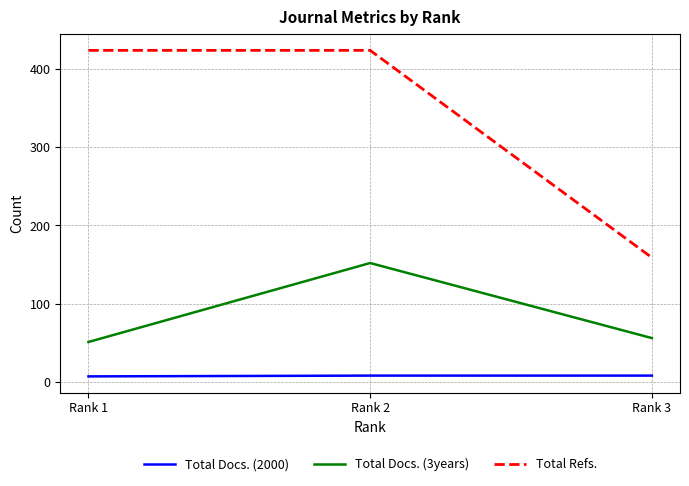

Is the value of Total Refs. at Rank 2 greater than the value of Total Docs. (3years) at Rank 2?

Yes